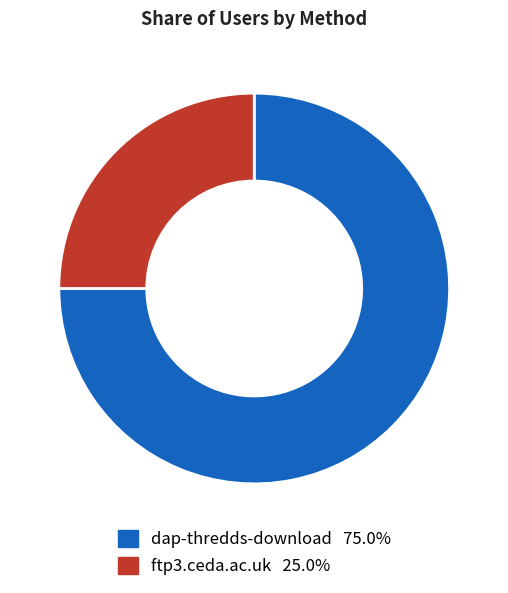

Which category accounts for the majority?

dap-thredds-download